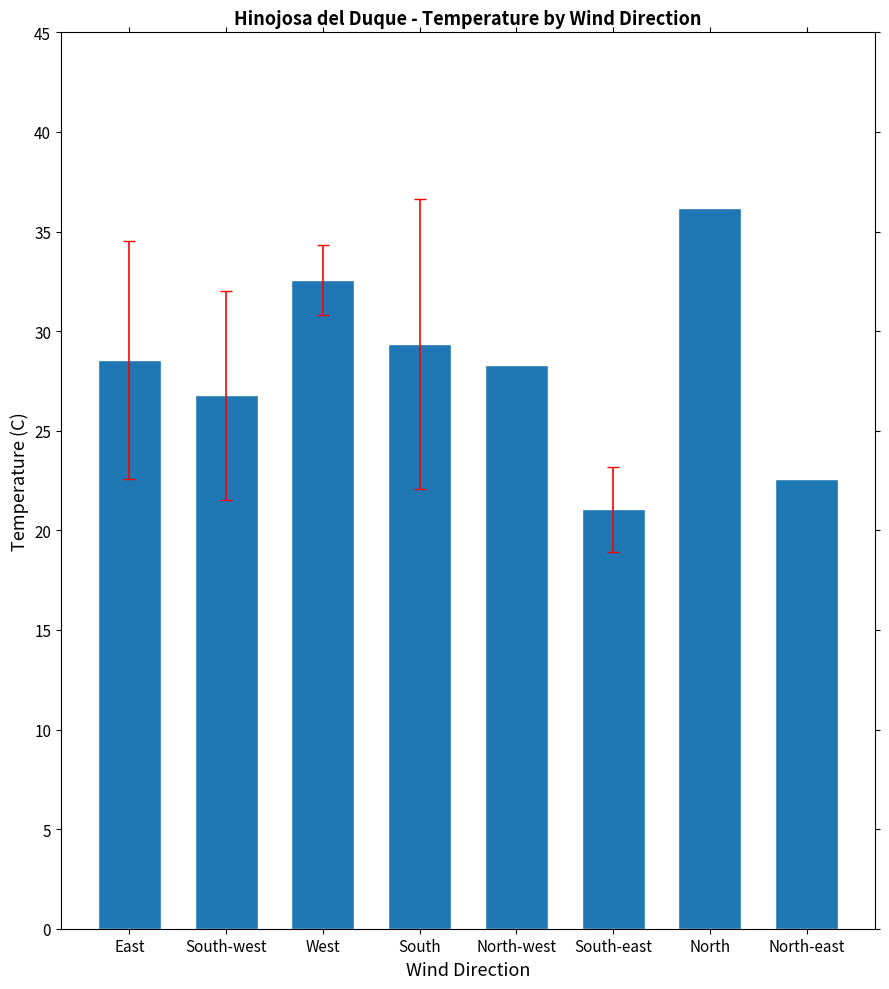

What is the sum of the values at West and North?

68.8